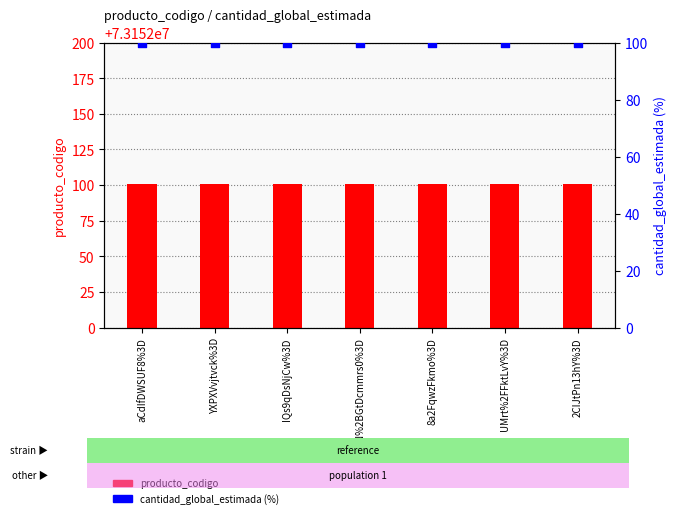

What are all the series names shown in the legend?

producto_codigo, cantidad_global_estimada